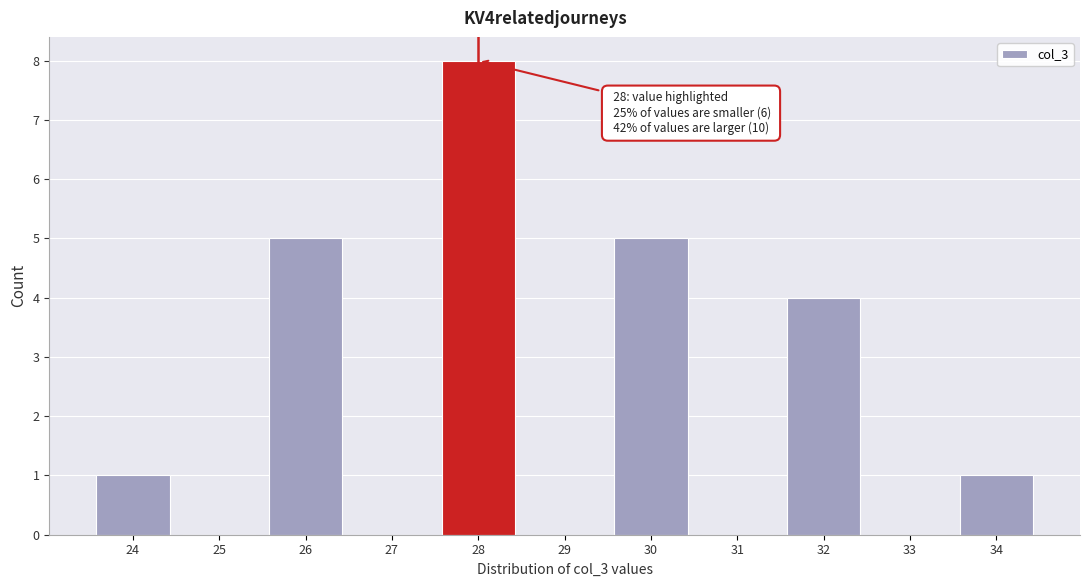

Over which range of the x-axis is the bar tallest?

27.5 to 28.5